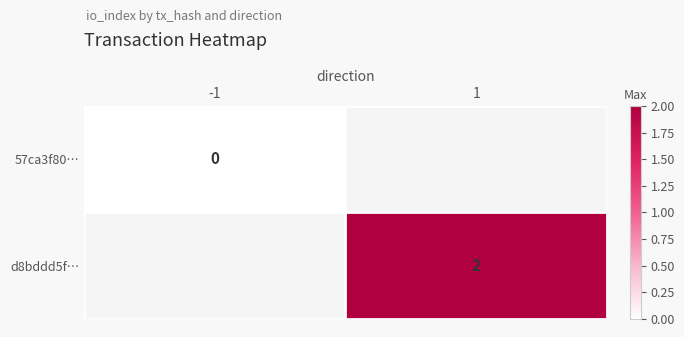

The d8bddd5f… series shows 0 at 1. True or false?

False